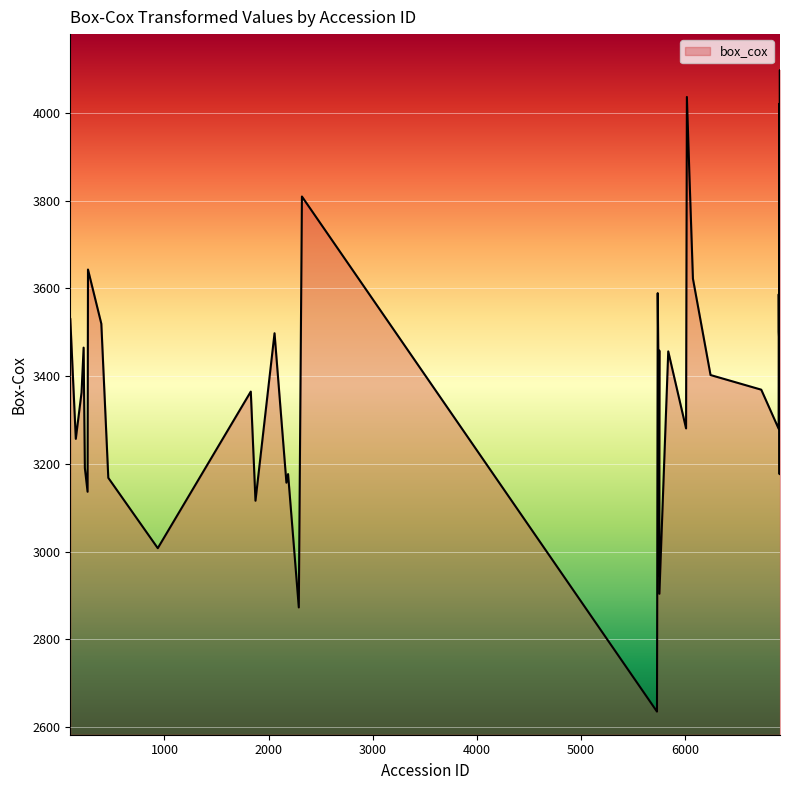

What is the minimum value shown in the chart?

2635.1